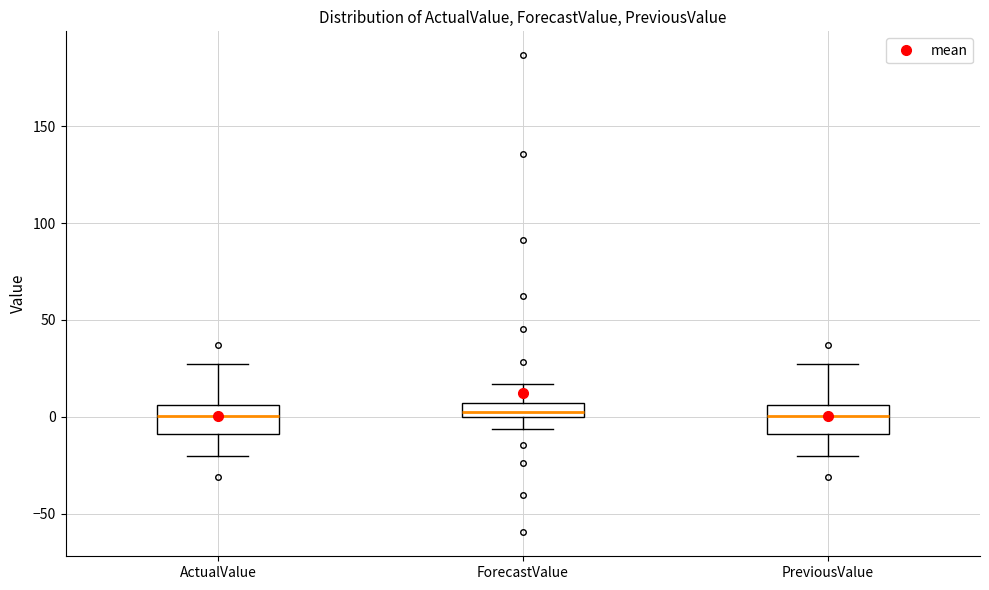

Where is the upper edge of the box for ActualValue on the y-axis? The values are not printed on the chart, so give them approximately, as read against the axis.

5